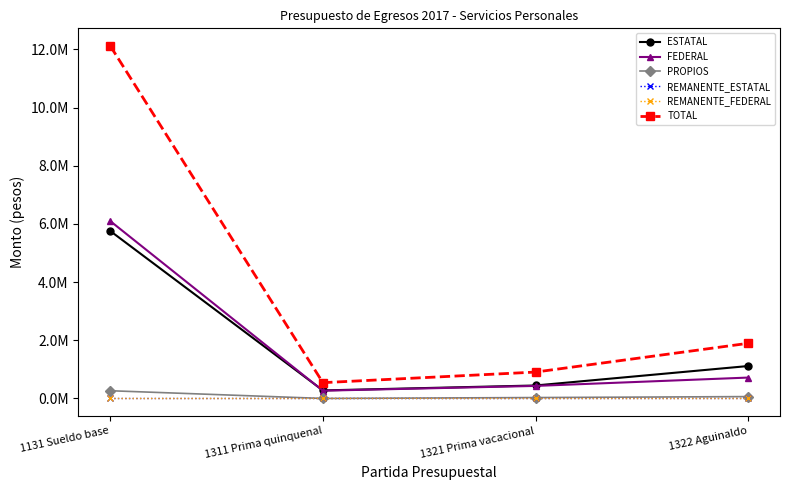

At which label does REMANENTE_ESTATAL reach its peak?

1131 Sueldo base